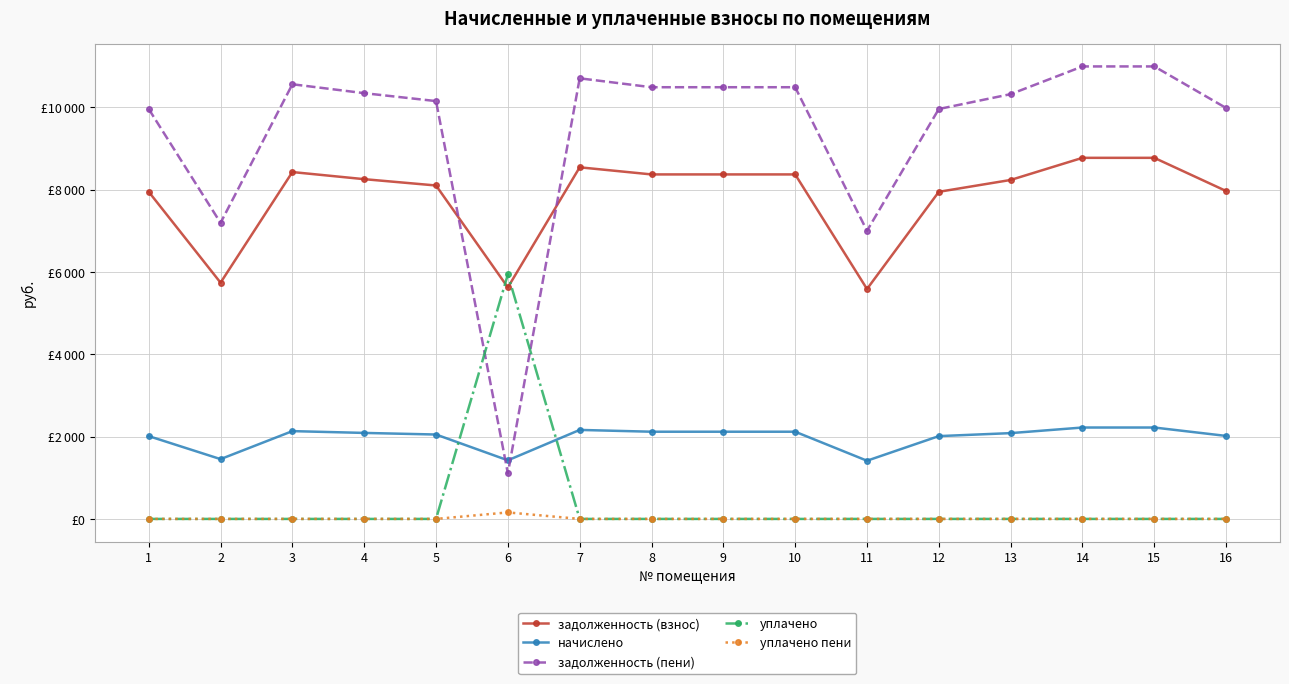

What is the highest value of the уплачено пени series?

158.0